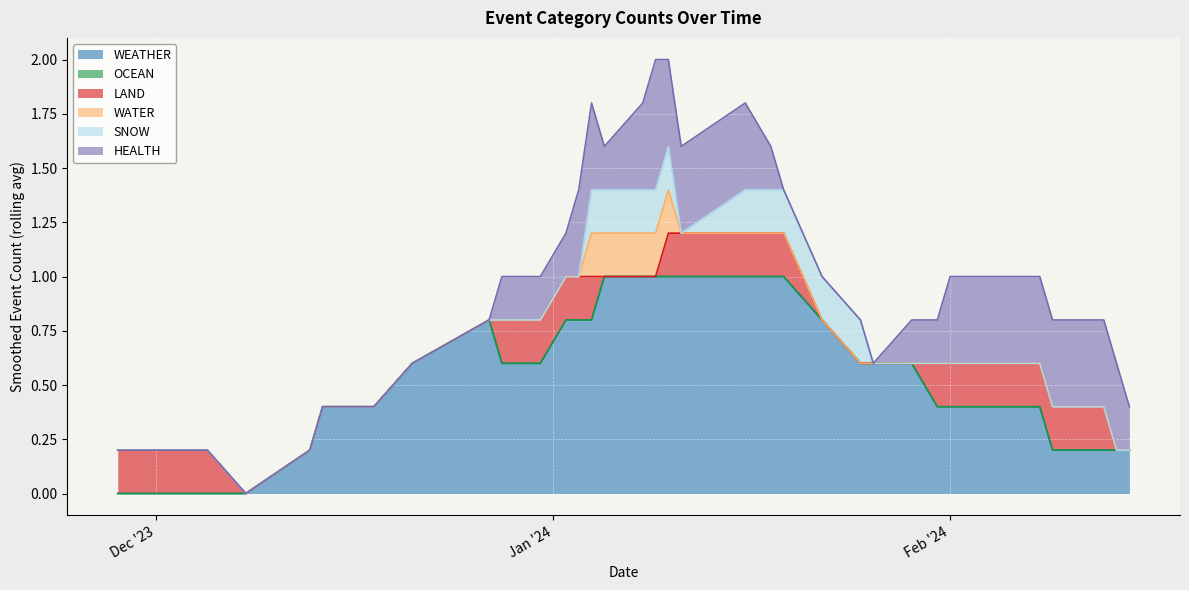

What is the highest value of the WEATHER series?

1.0